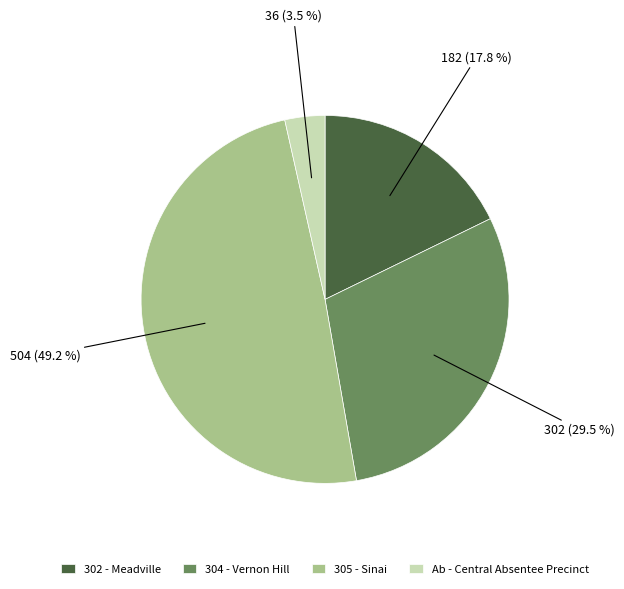

To the nearest percent, what portion does 305 - Sinai represent?

49%